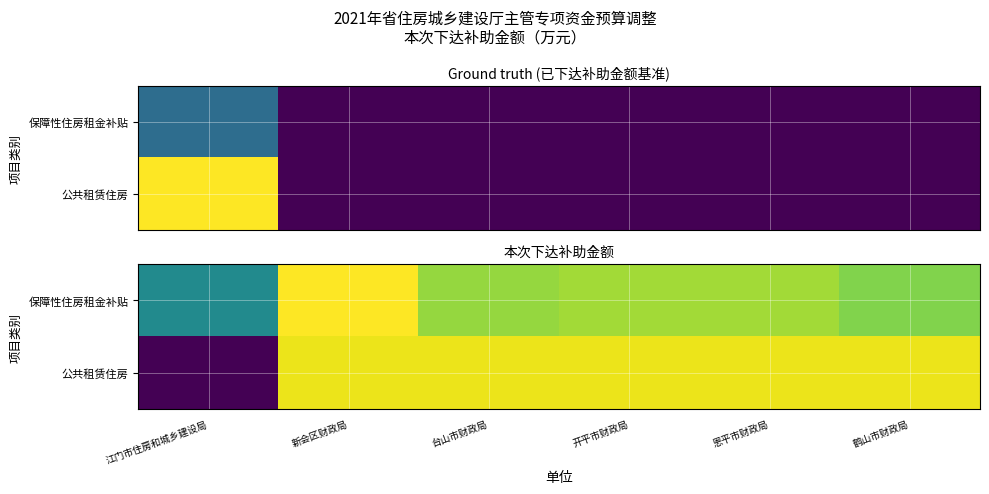

What is the total value across all series at 江门市住房和城乡建设局?

-211.4